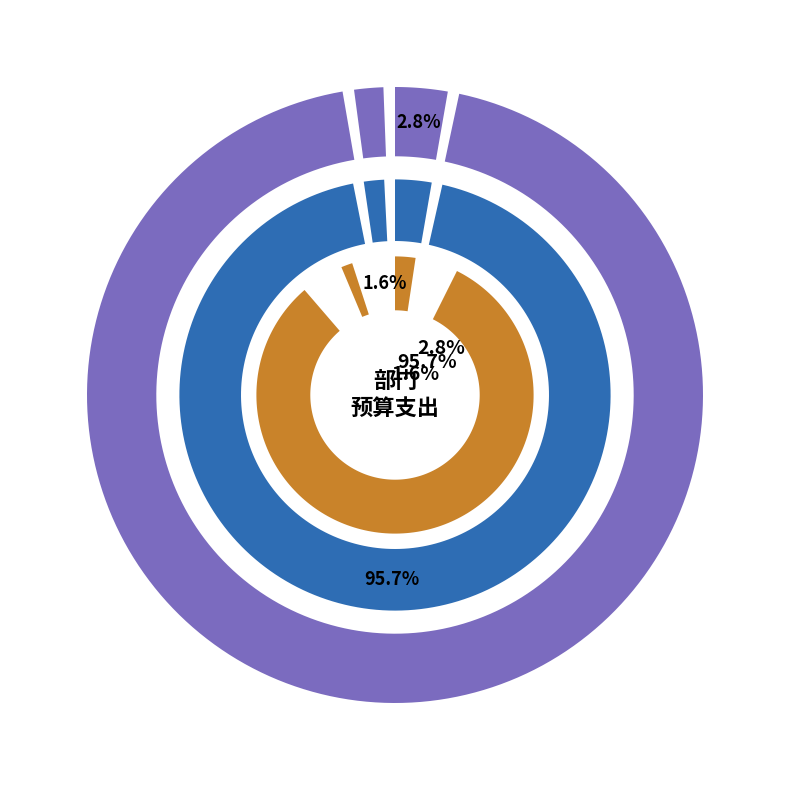

How much of the chart is everything except 卫生健康支出?

4.3%